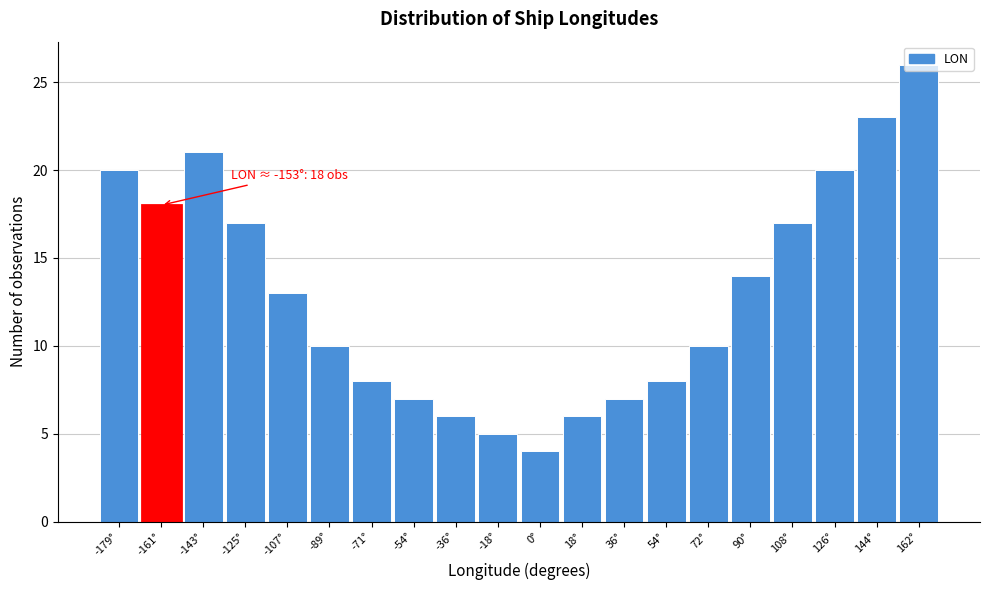

What is the label of the 5th bar from the right?

90°